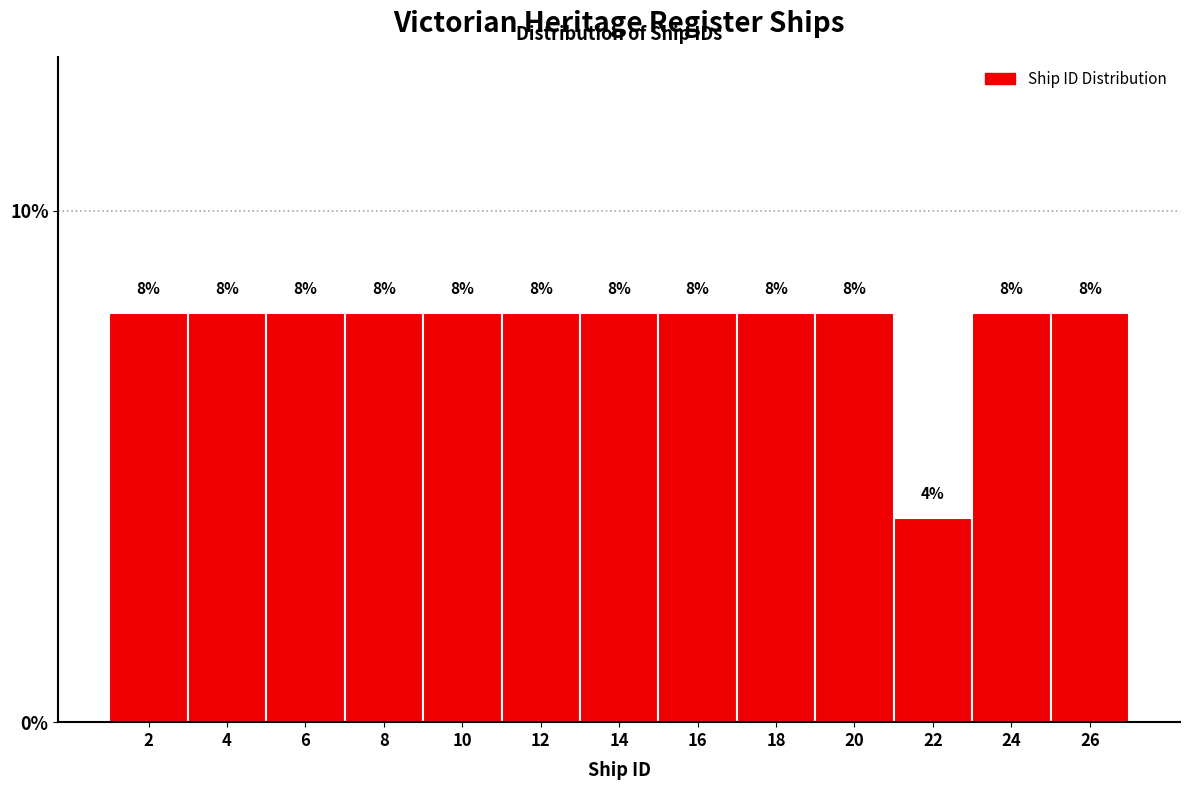

What is the height of the bar covering 11 to 13 on the x-axis?

8